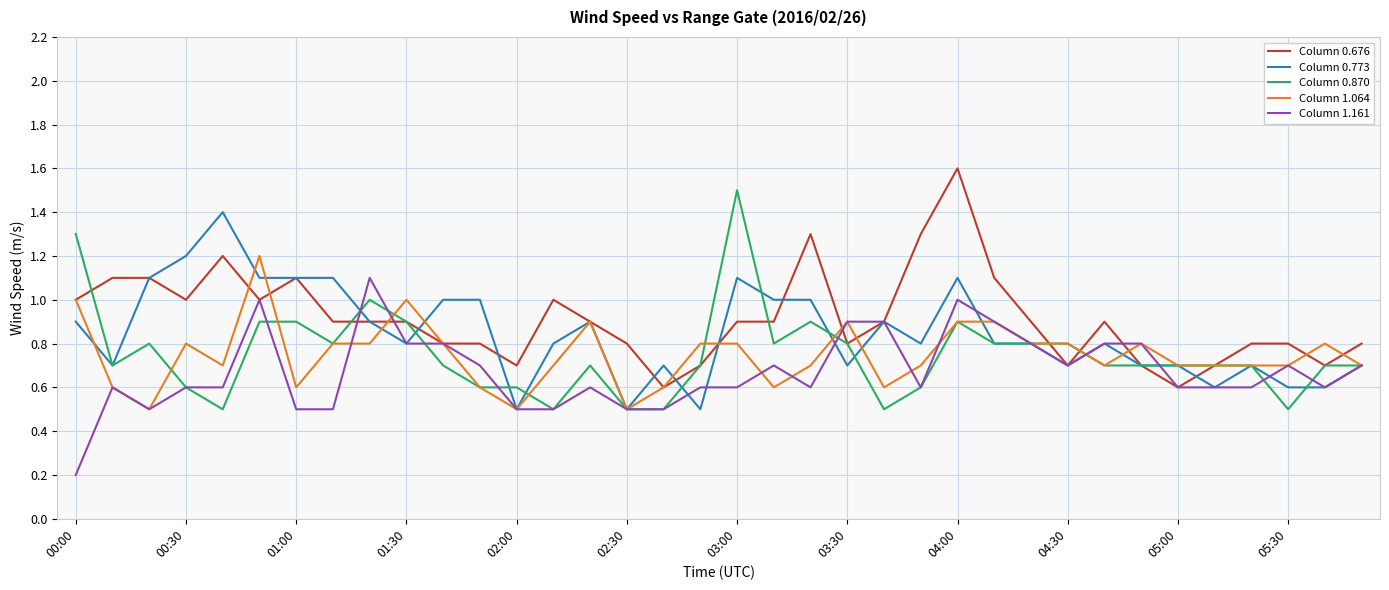

What is the highest value of the Column 0.773 series?

1.4